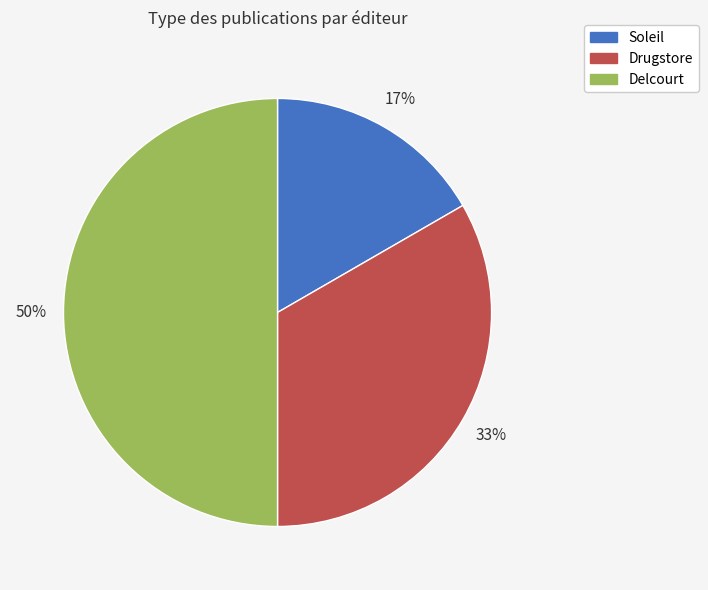

To the nearest percent, what is the average slice percentage?

33%